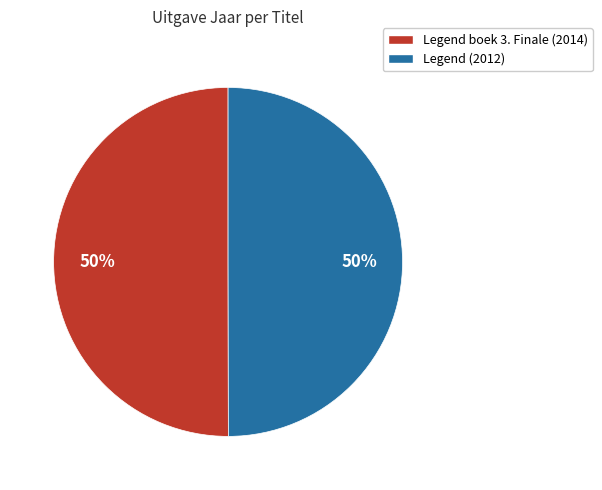

Approximately how many times larger is the value at Legend (2012) compared to Legend boek 3. Finale (2014)?

1.0